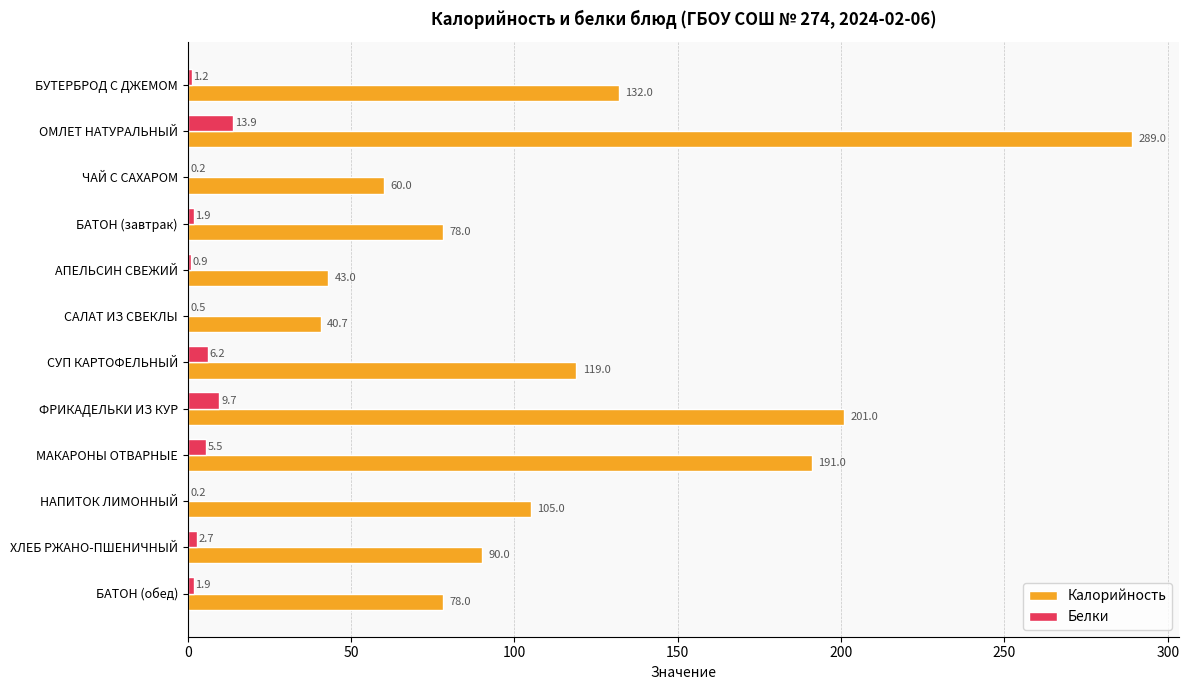

What is the highest value of the Калорийность series?

289.0